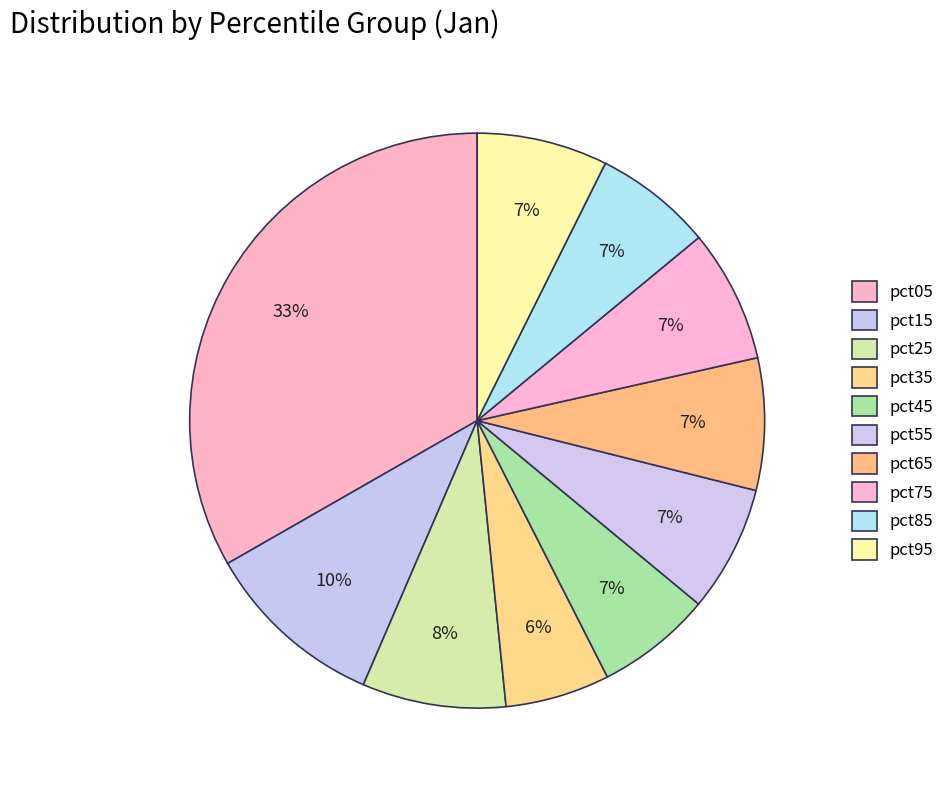

To the nearest percent, what is the average slice percentage?

10%